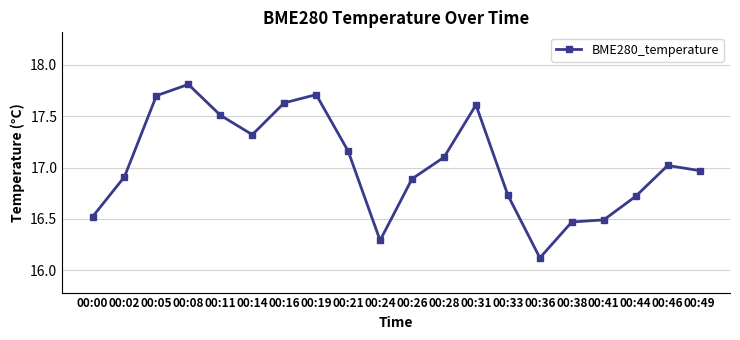

What is the sum of the values at 00:31 and 00:08?

35.4